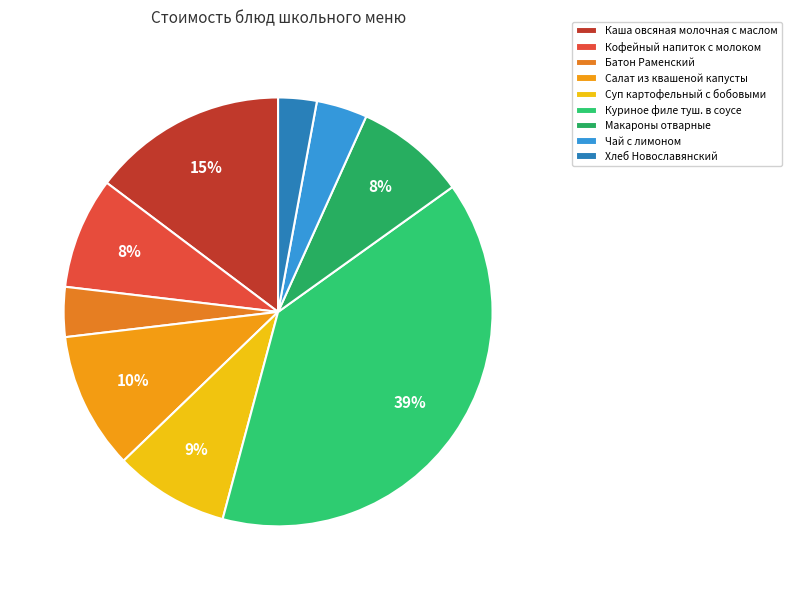

Is there a majority slice in this chart?

No